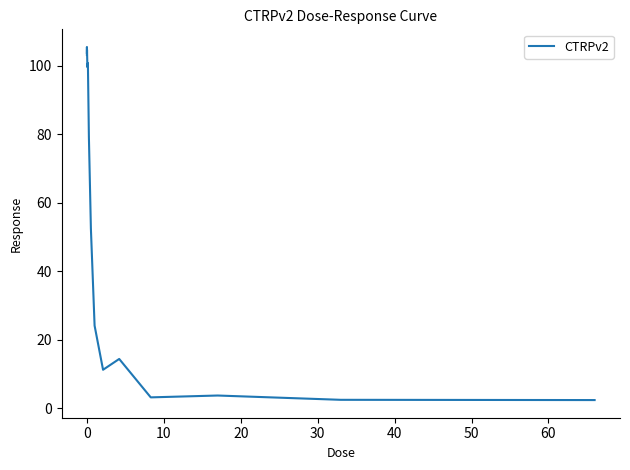

What is the difference between the maximum and second lowest values?

103.0